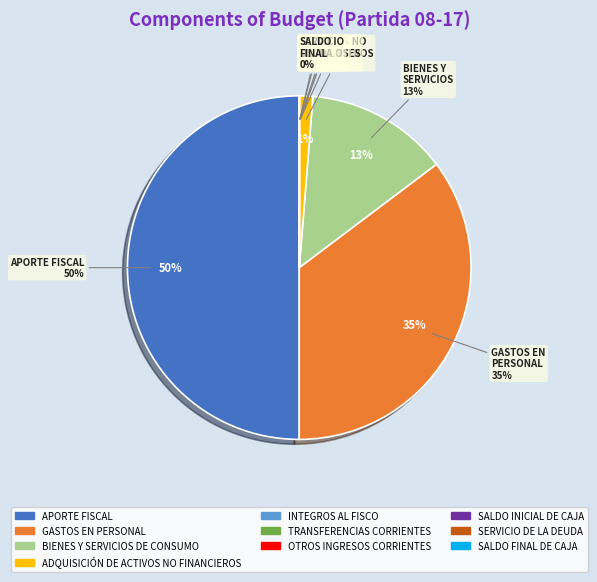

Which slice is the smallest?

TRANSFERENCIAS CORRIENTES